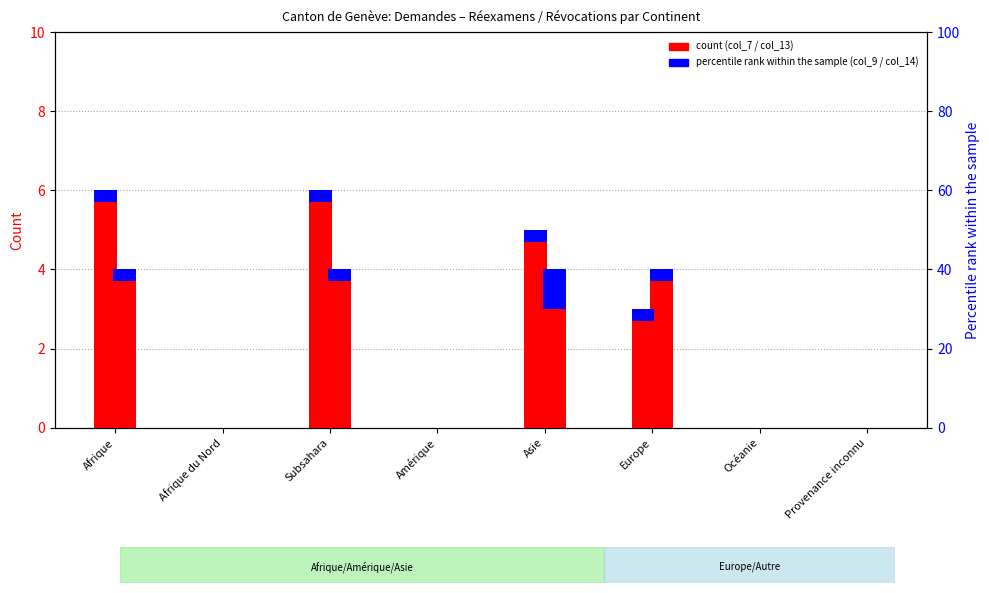

At how many categories does at least one series exceed 5?

2